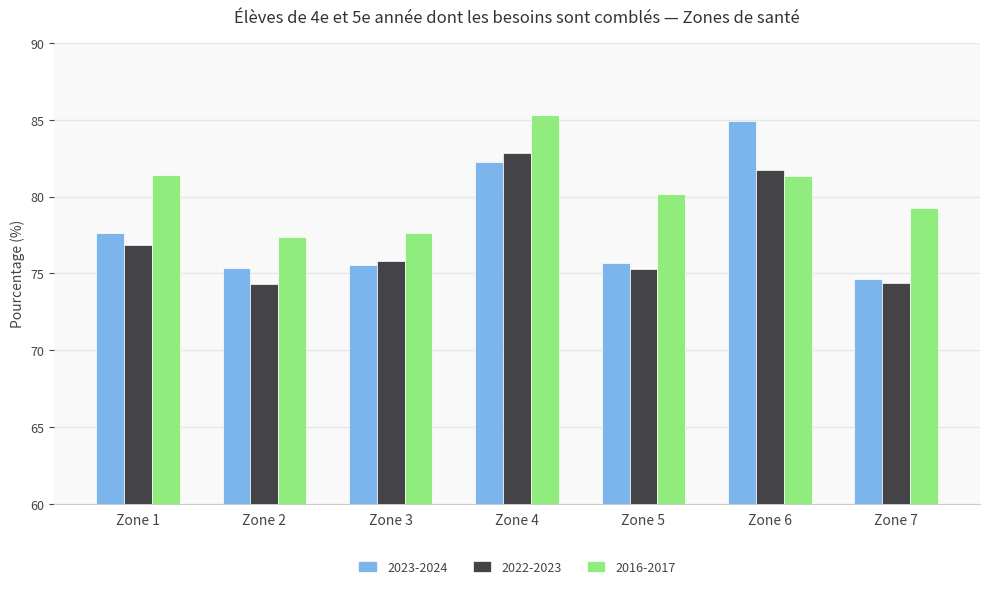

The 2022-2023 series shows 131.4 at Zone 3. True or false?

False